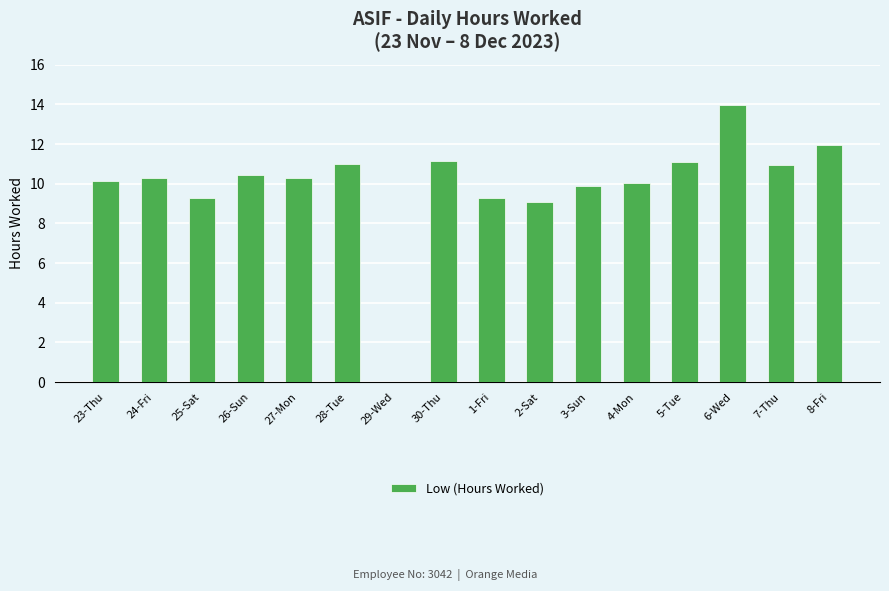

Is it true that the value at 23-Thu is 10.1?

True